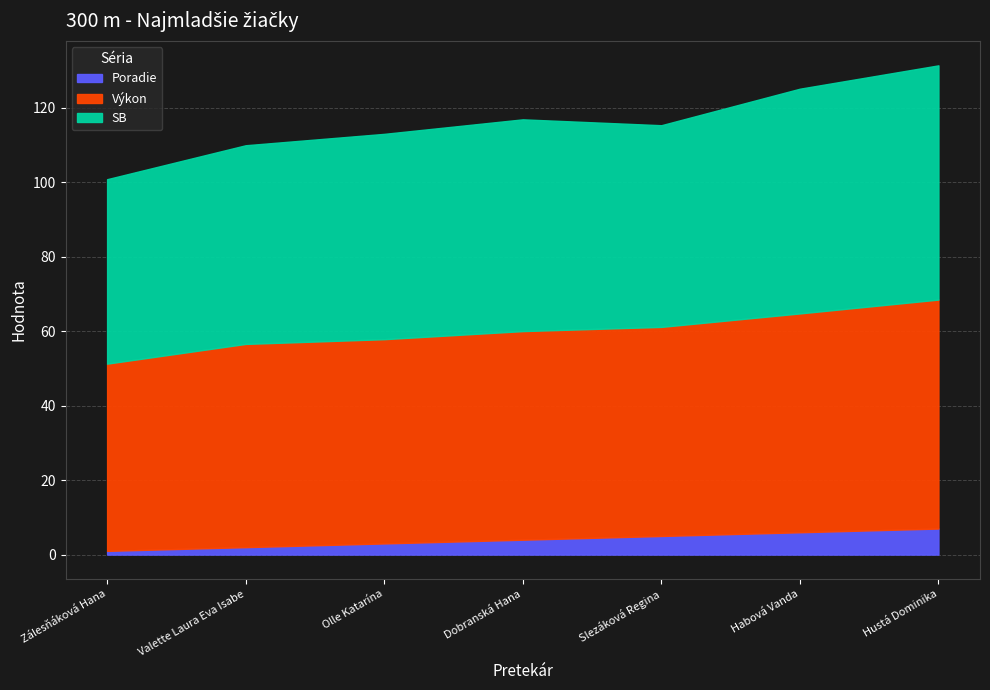

True or false: Poradie has more than 2 points higher than both neighbors.

False